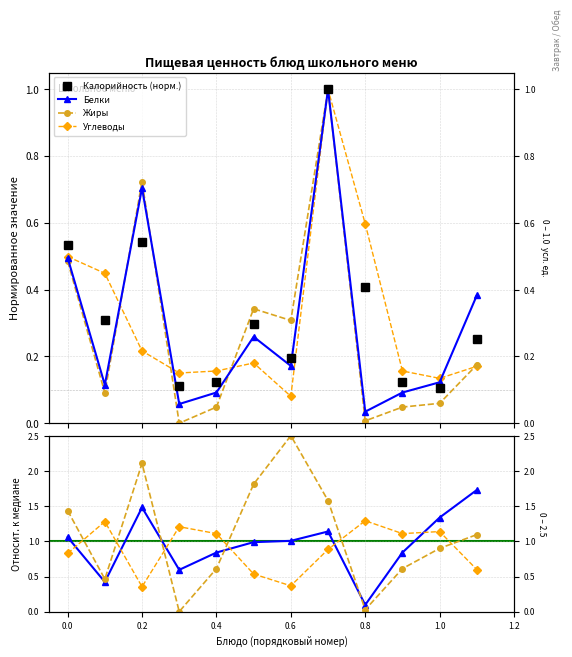

True or false: Углеводы has a value of 0.2 at 0.2.

False